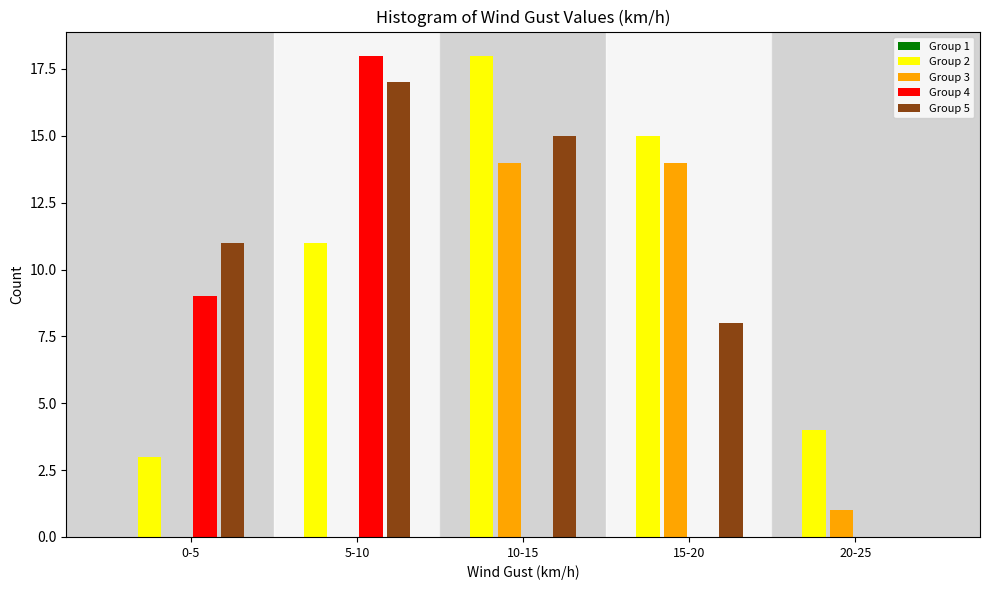

Reading right to left, transcribe all the data shown in this chart.

Group 2: 20-25=4	15-20=15	10-15=18	5-10=11	0-5=3
Group 3: 20-25=1	15-20=14	10-15=14	5-10=0	0-5=0
Group 4: 20-25=0	15-20=0	10-15=0	5-10=18	0-5=9
Group 5: 20-25=0	15-20=8	10-15=15	5-10=17	0-5=11